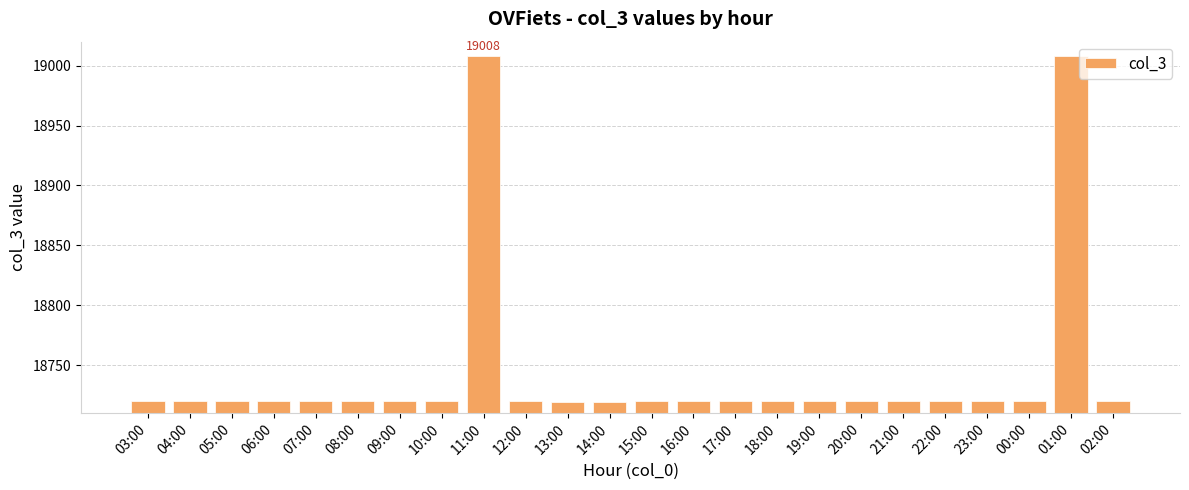

What is the greatest value displayed?

19008